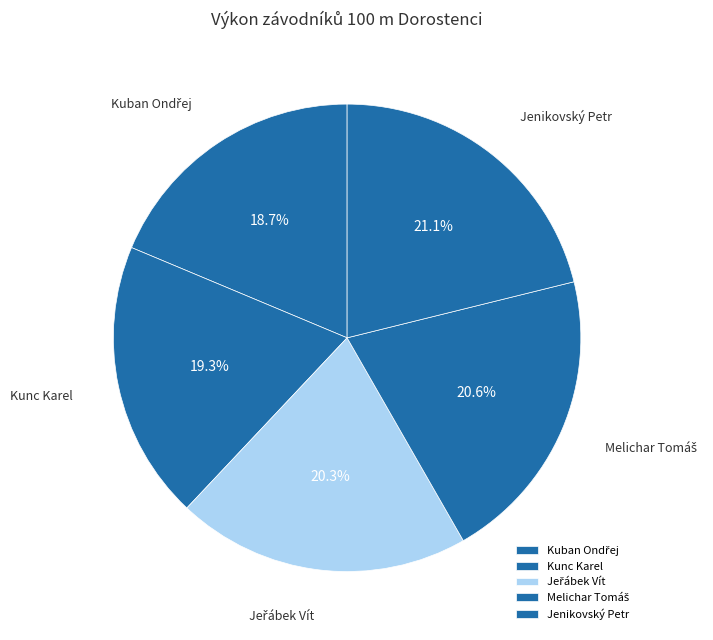

How many segments does this pie chart have?

5